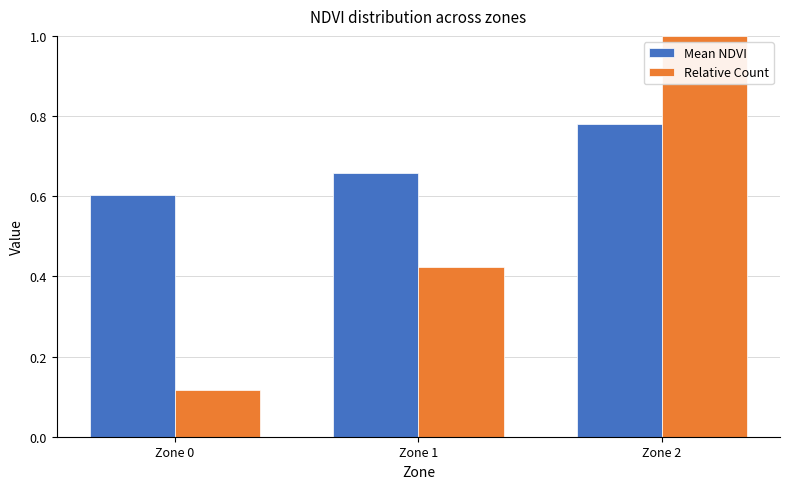

Count the Relative Count values in the range 0 to 1.

3